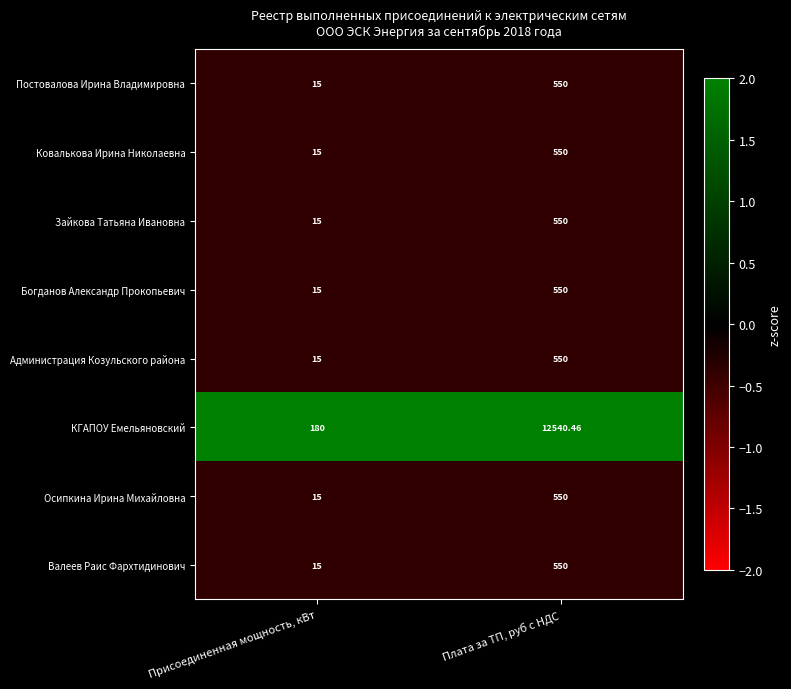

Which series has the largest total across all categories?

КГАПОУ Емельяновский